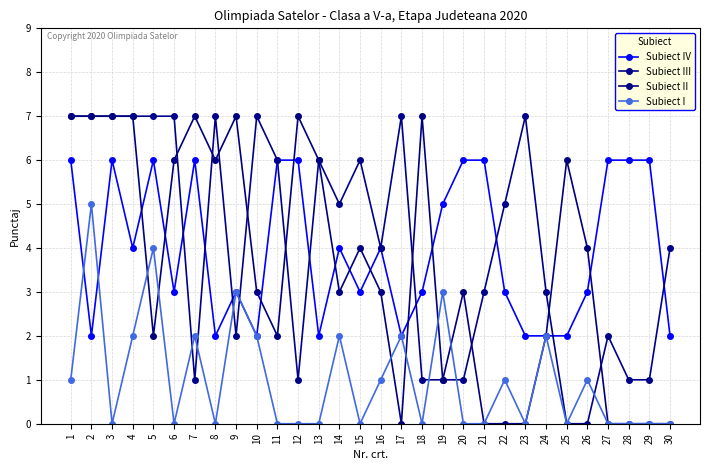

What is the difference between the Subiect IV values at 25 and 11?

4